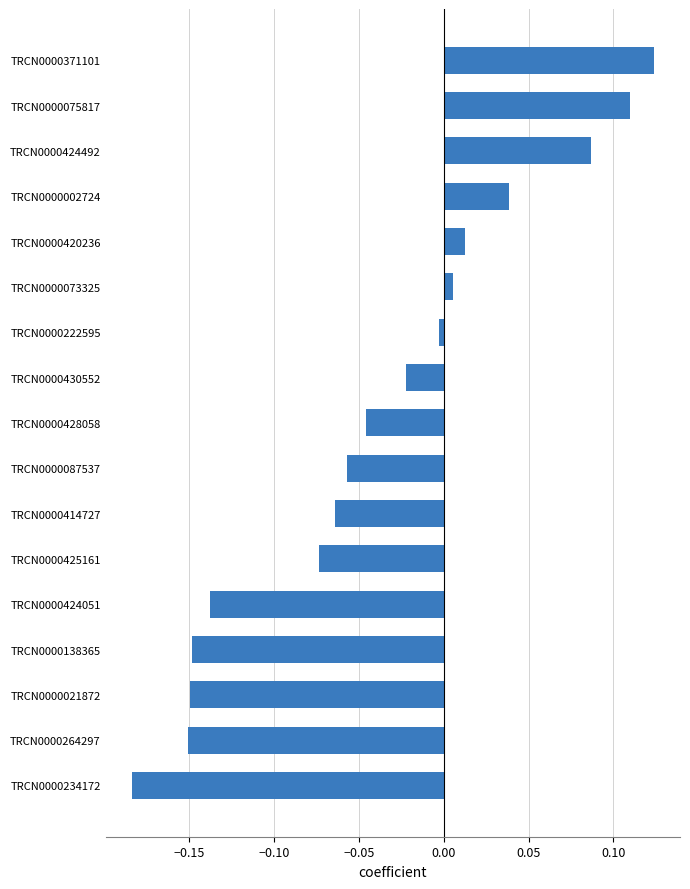

The value at TRCN0000222595 is -0.0. True or false?

True